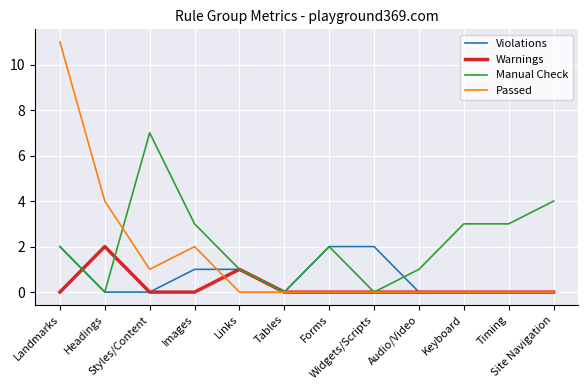

At which label does Manual Check reach its peak?

Styles/Content